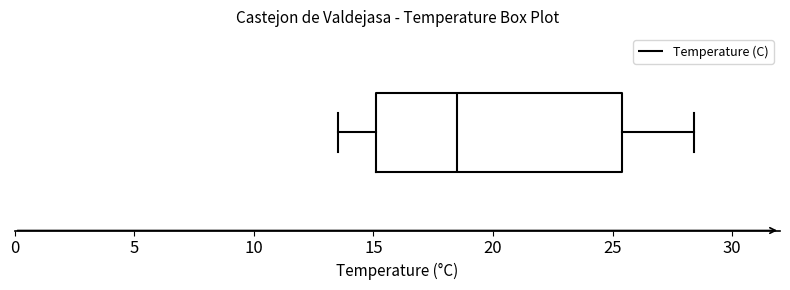

Transcribe this box plot: give where the median line is, the range the box spans, and where the two whiskers end, as read against the x-axis. The values are not printed on the chart, so give them approximately, as read against the axis.

median 18.5, box 15.0 to 25.5, whiskers 13.5 to 28.5